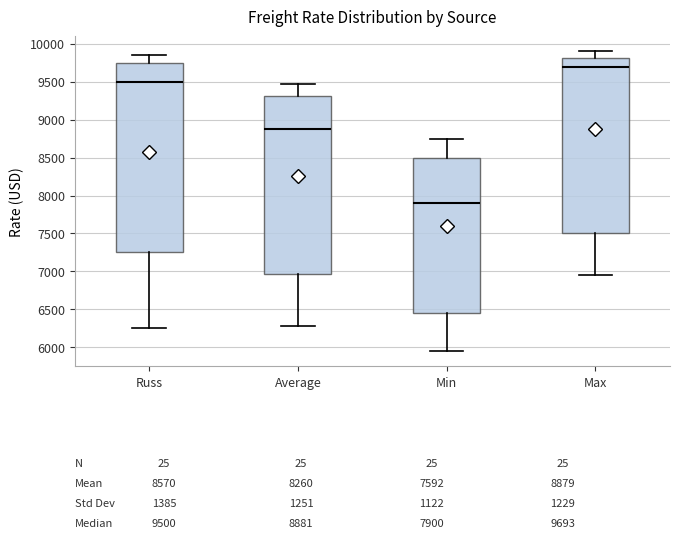

Which box's median line is the highest?

Max